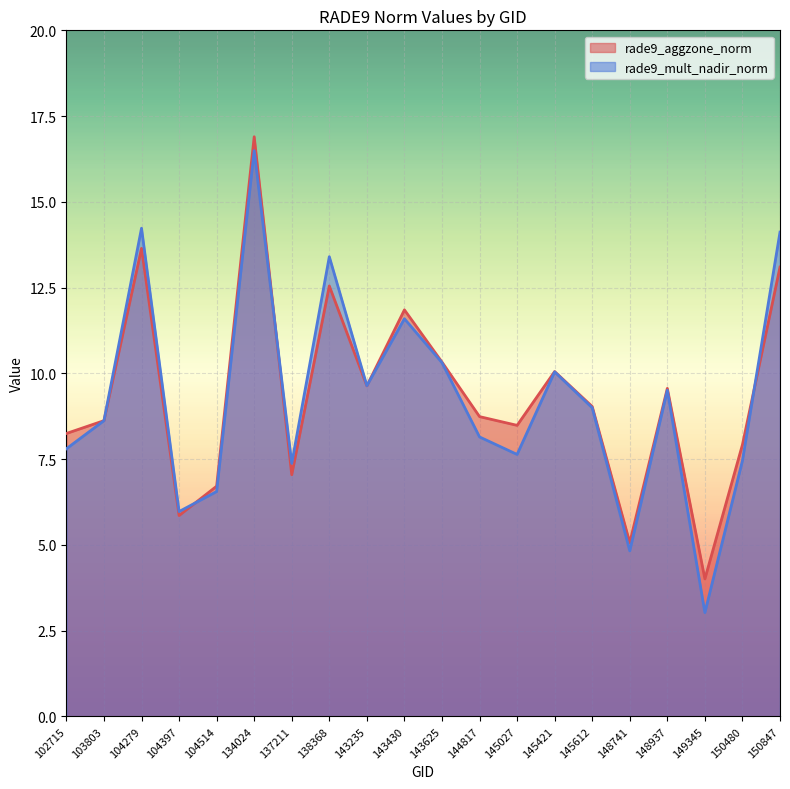

Which series has the largest total across all categories?

rade9_aggzone_norm